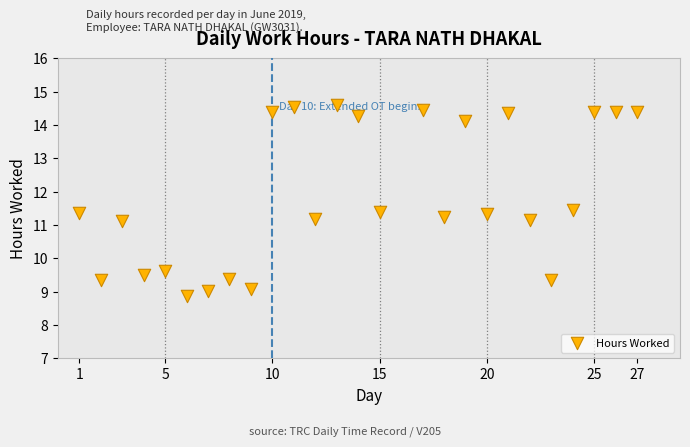

What is the range of X values (max minus min)?

26.0